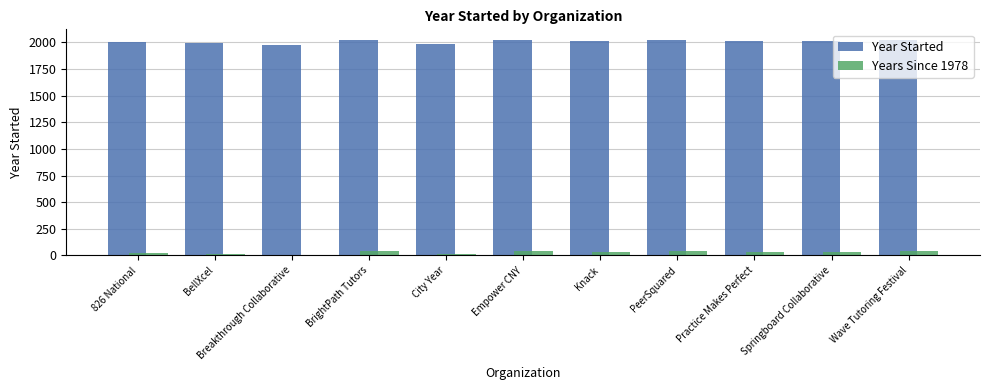

What is the highest value of the Year Started series?

2020